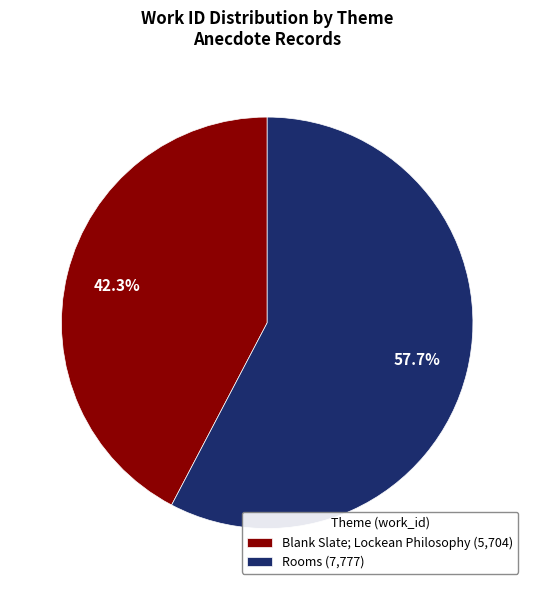

How much of the chart is everything except Blank Slate; Lockean Philosophy?

57.7%